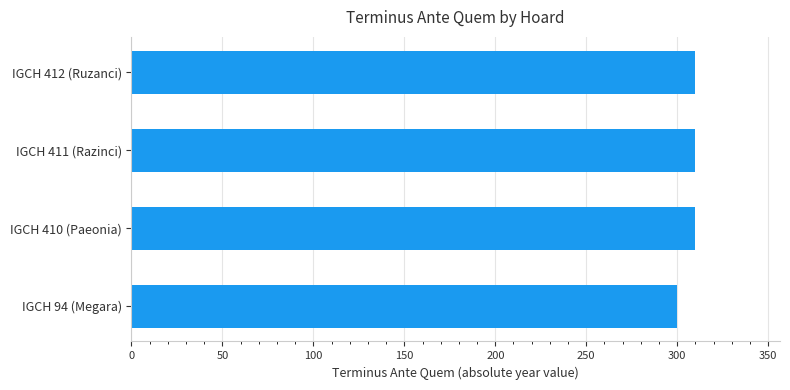

What is the sum of all values?

1230